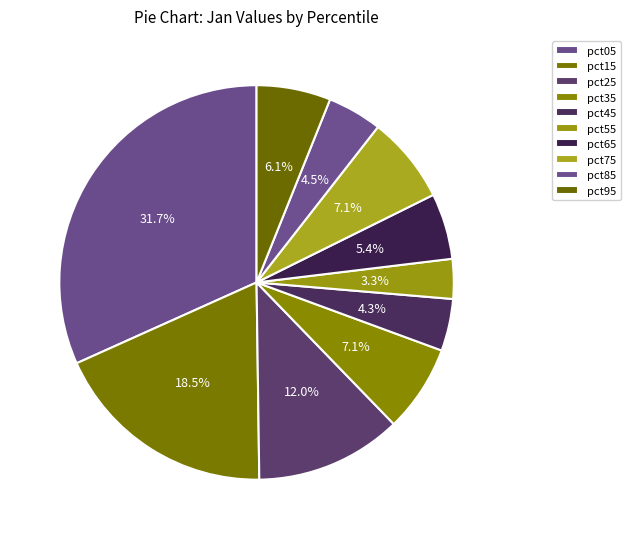

Count the number of slices in the pie.

10